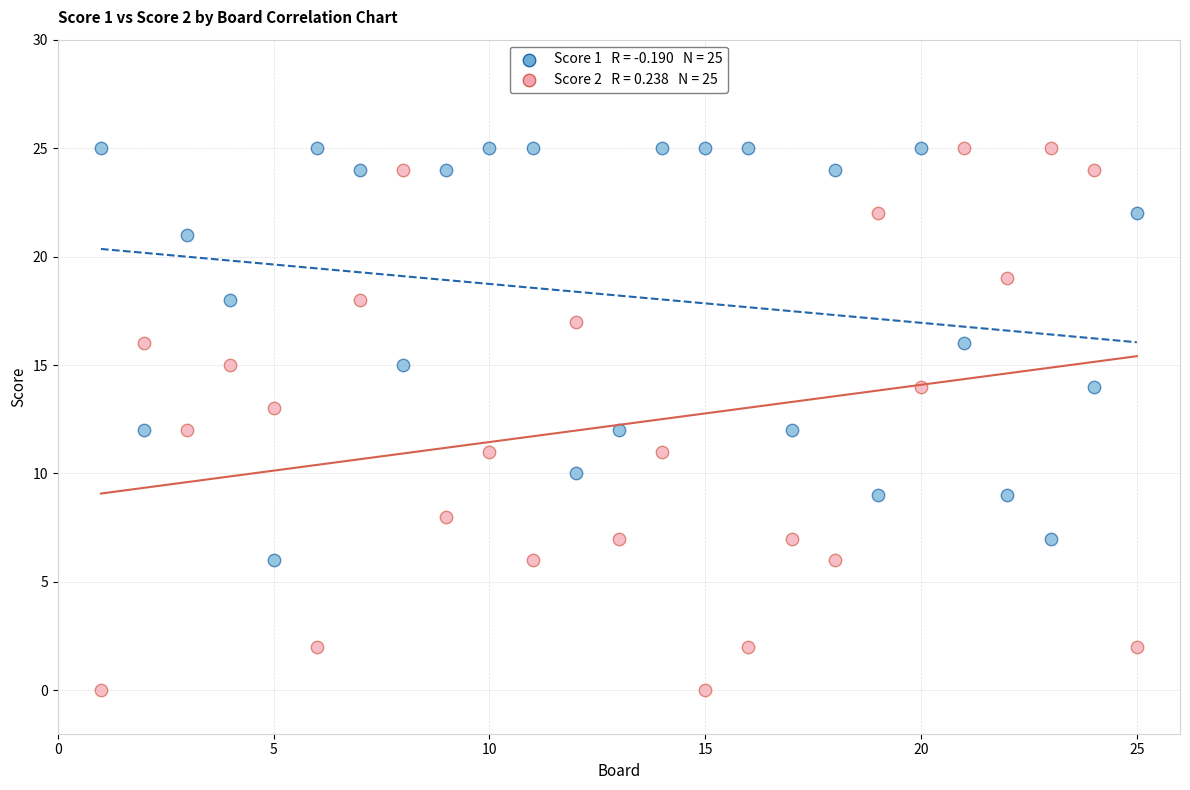

Across all data points, what is the range of Y values (max minus min)?

25